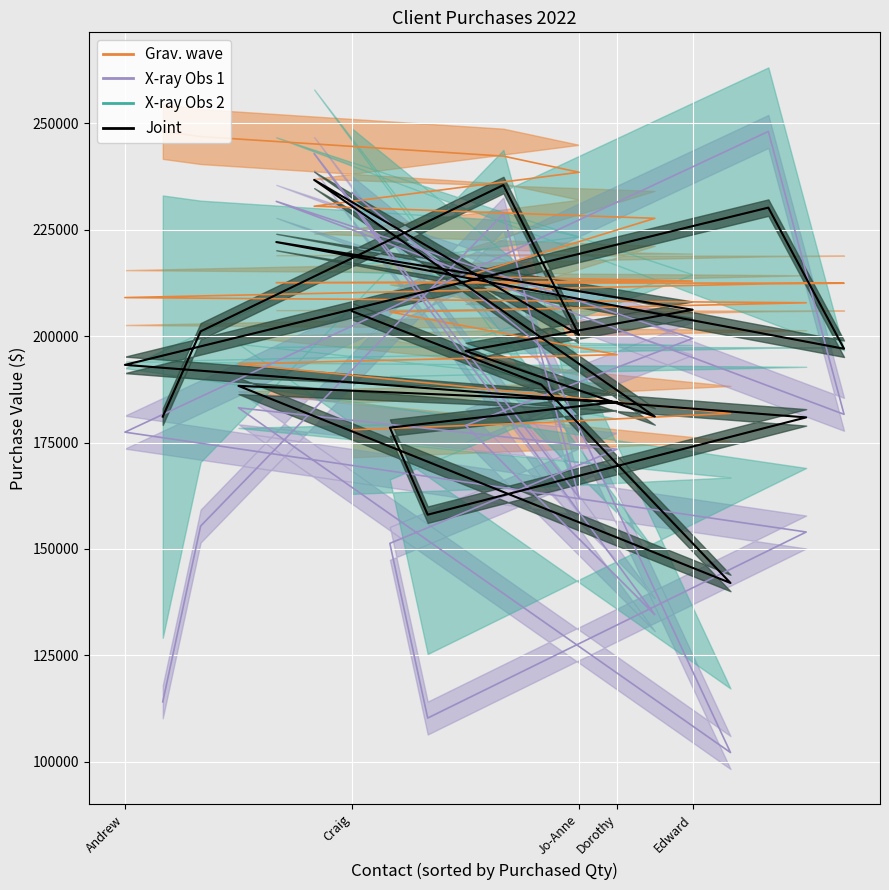

Reading left to right, transcribe all the data shown in this chart.

205859.4	188617.2	141982.5	188312.5	184532.2	178496.3	158035.3	180902.1	193247.5	230203.4	197030.6	222114.7	206202.9	196512.8	181114.5	236721.5	200281.5	235509.6	201125.3	181078.0